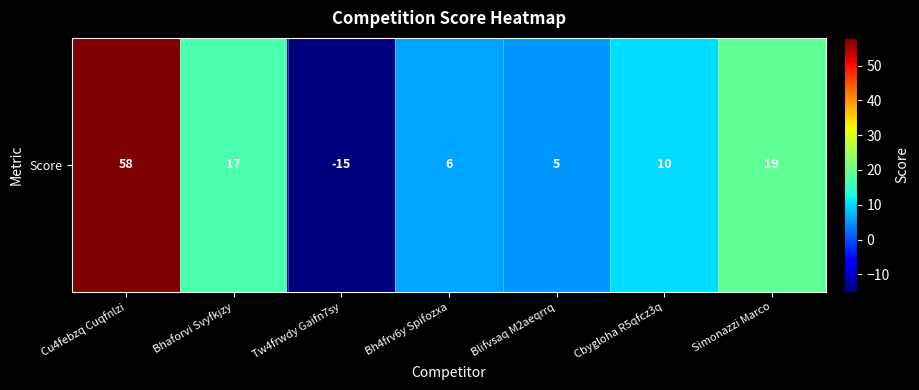

Approximately how many times larger is the value at Cbygloha R5qfcz3q compared to Bh4frv6y Spifozxa?

1.7